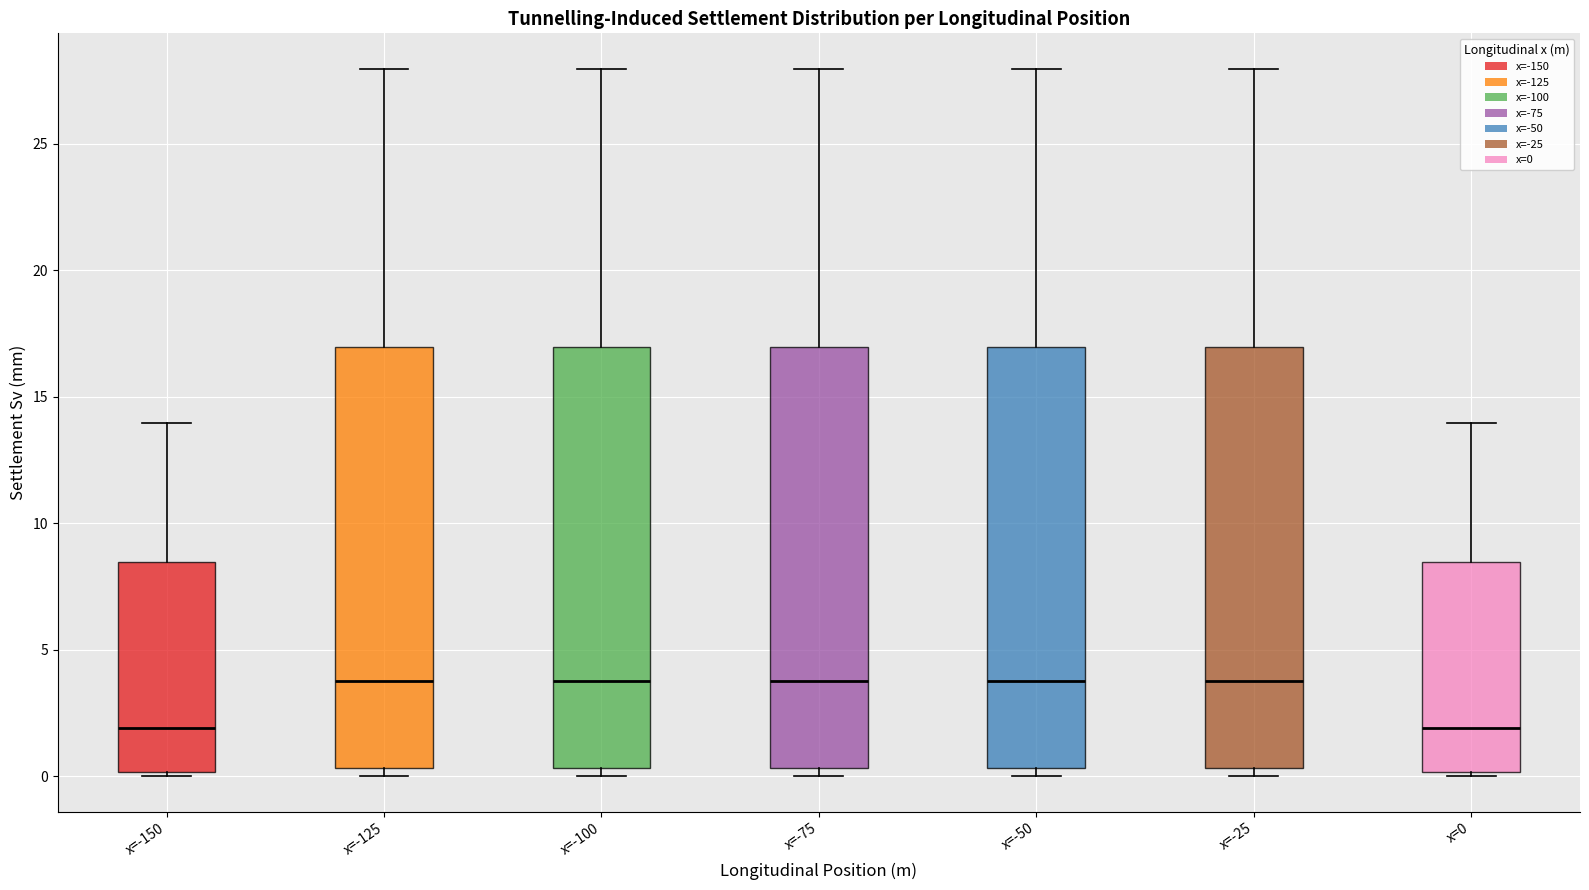

Where does the upper whisker of the box for x=-150 end on the y-axis? The values are not printed on the chart, so give them approximately, as read against the axis.

14.0